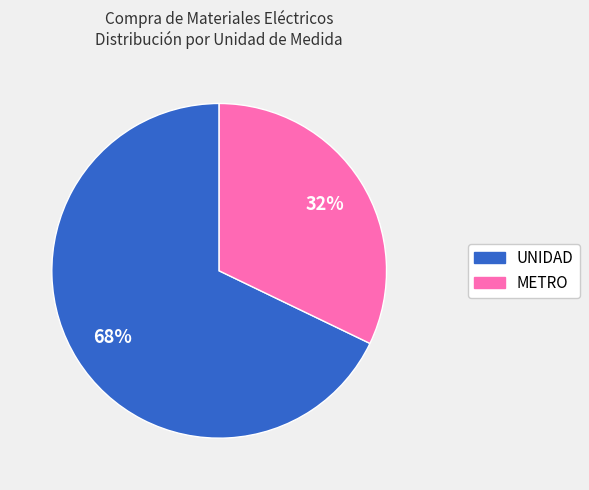

Does any single category account for the majority?

Yes